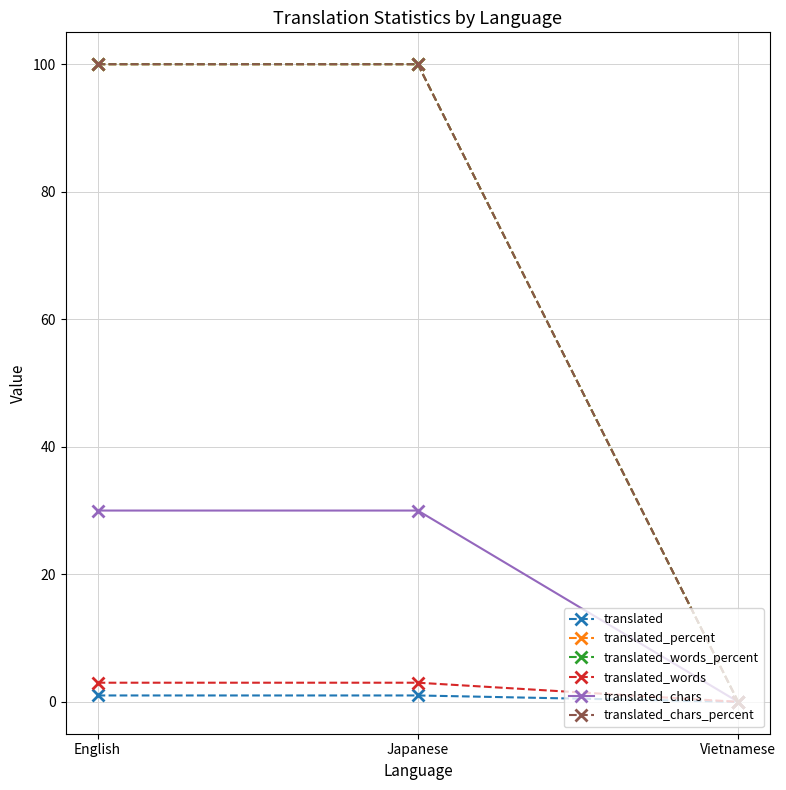

Does the chart have visible grid lines?

Yes